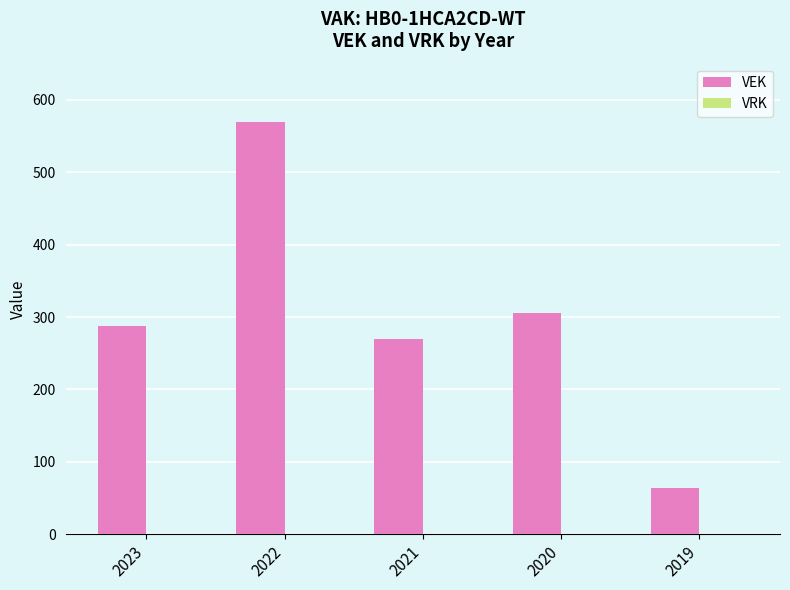

The chart shows a value of 14 at 2019. True or false?

False